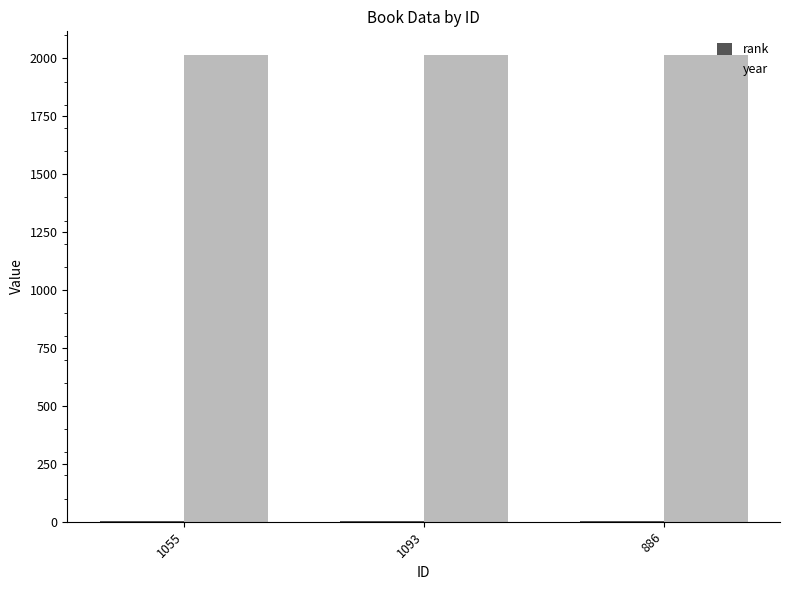

Which series has the largest total across all categories?

year